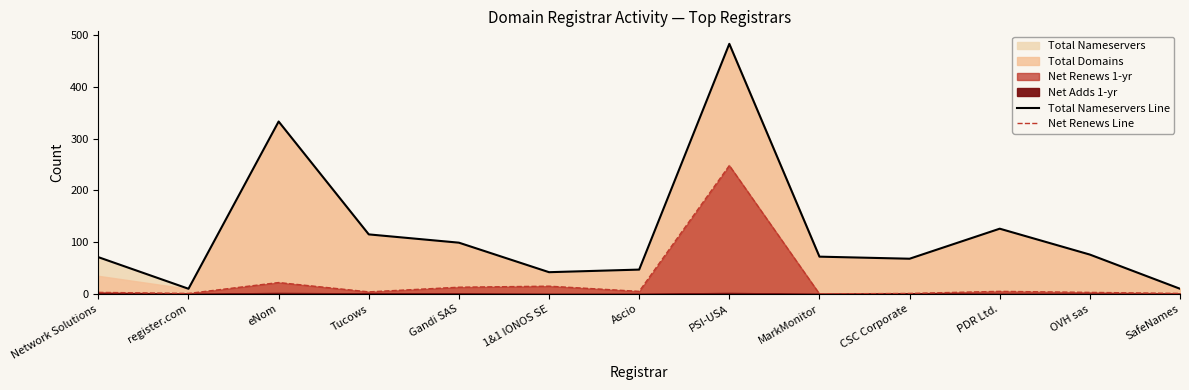

True or false: Net Renews Line and Total Nameservers Line intersect in this chart.

False